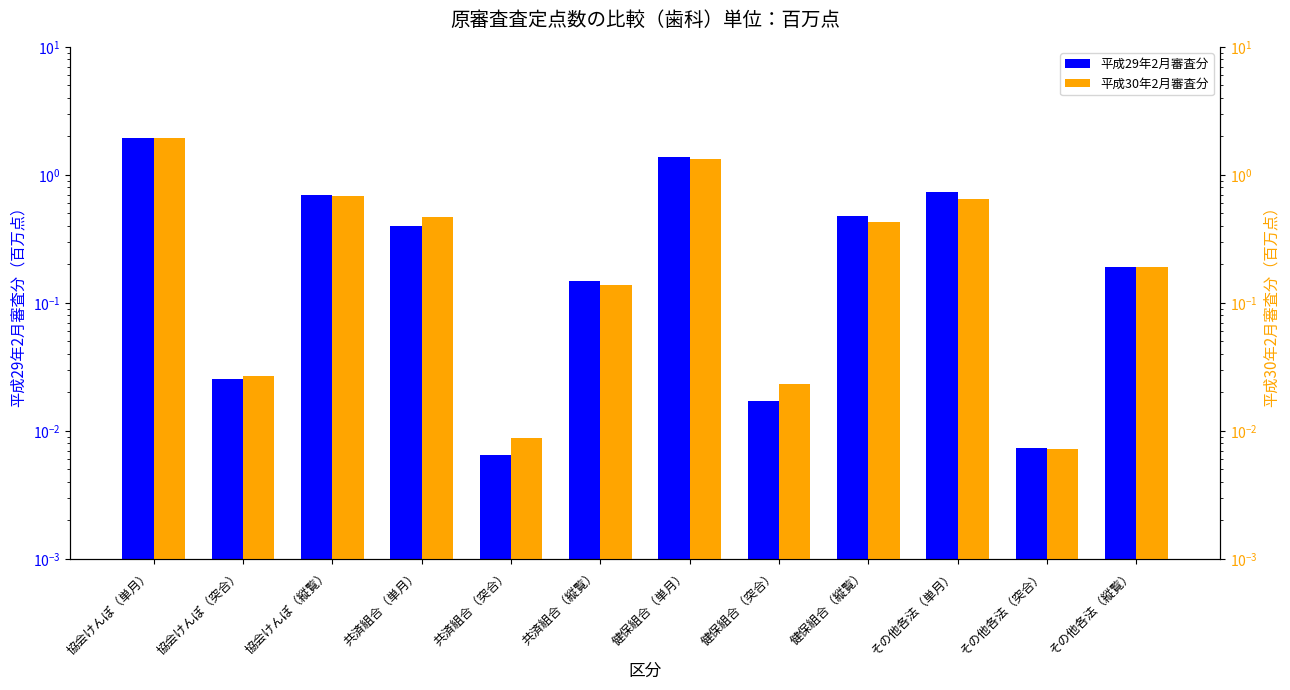

At その他各法（縦覧）, list the series in order from largest to smallest.

平成30年2月審査分, 平成29年2月審査分